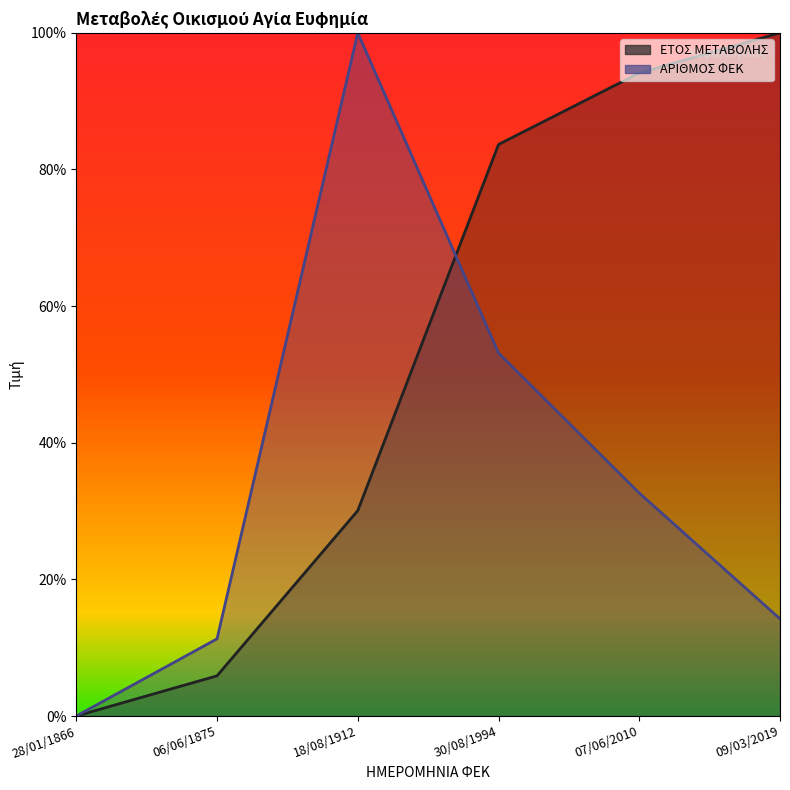

At which category does ΑΡΙΘΜΟΣ ΦΕΚ reach its first local peak?

18/08/1912